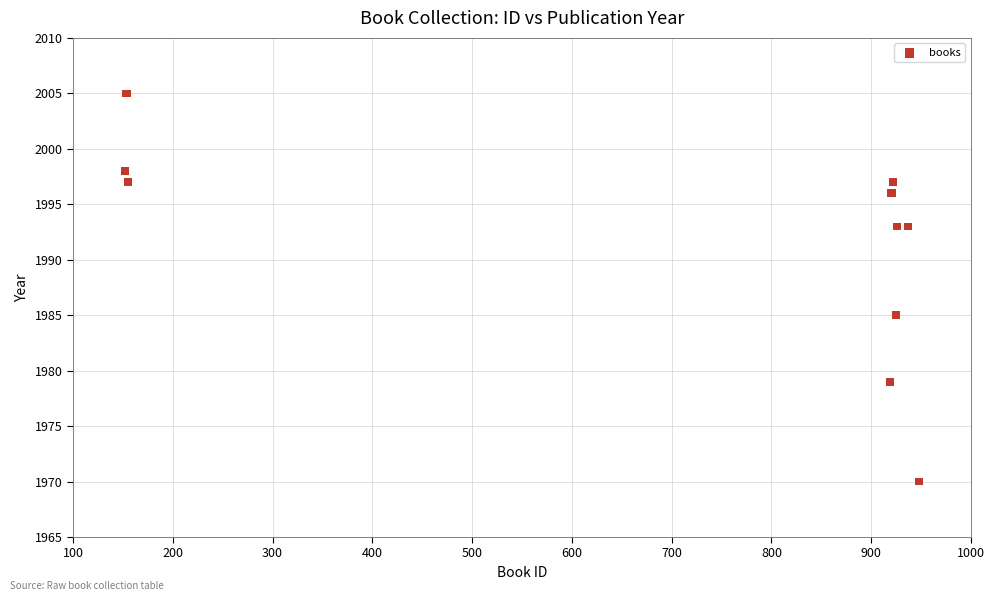

What Y value in the scatter plot is closest to 1987?

1985